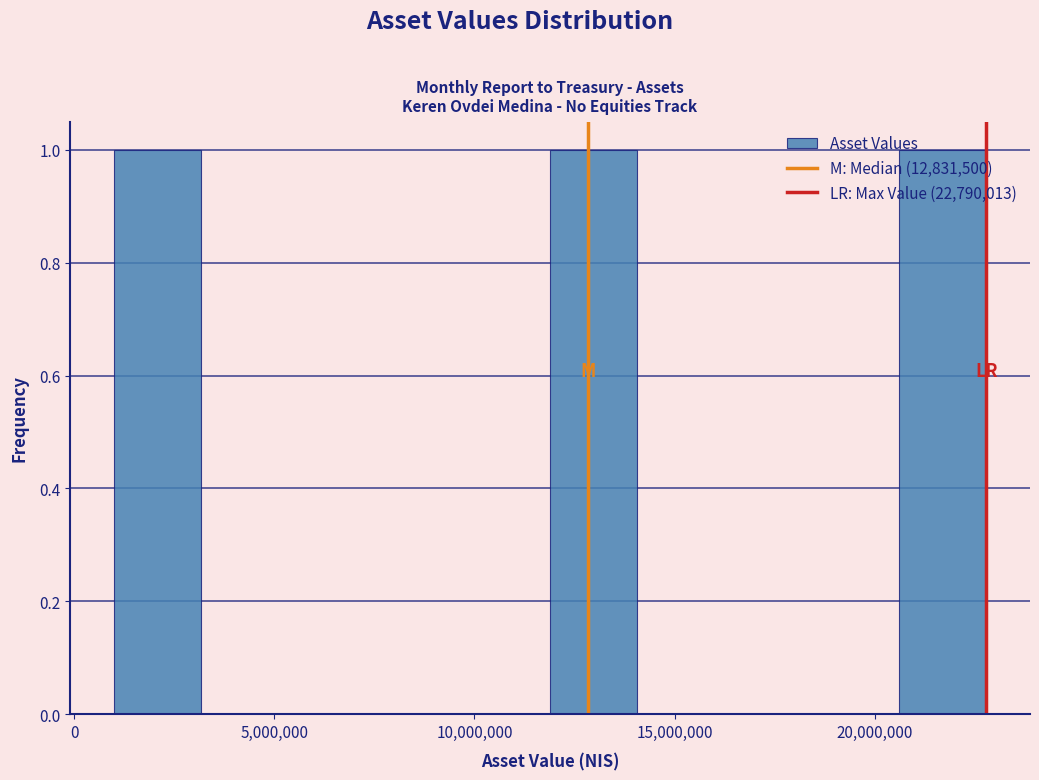

How tall is the bar that spans 1000000 to 3000000 on the x-axis? Neither the bar edges nor the heights are printed on the chart, so give them approximately, as read against the axes.

1